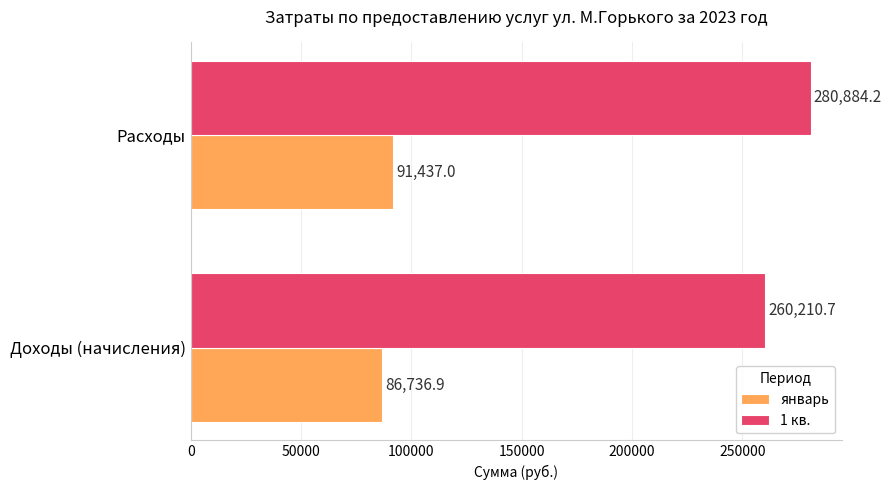

Is it true that январь equals 91437.0 at Расходы?

True